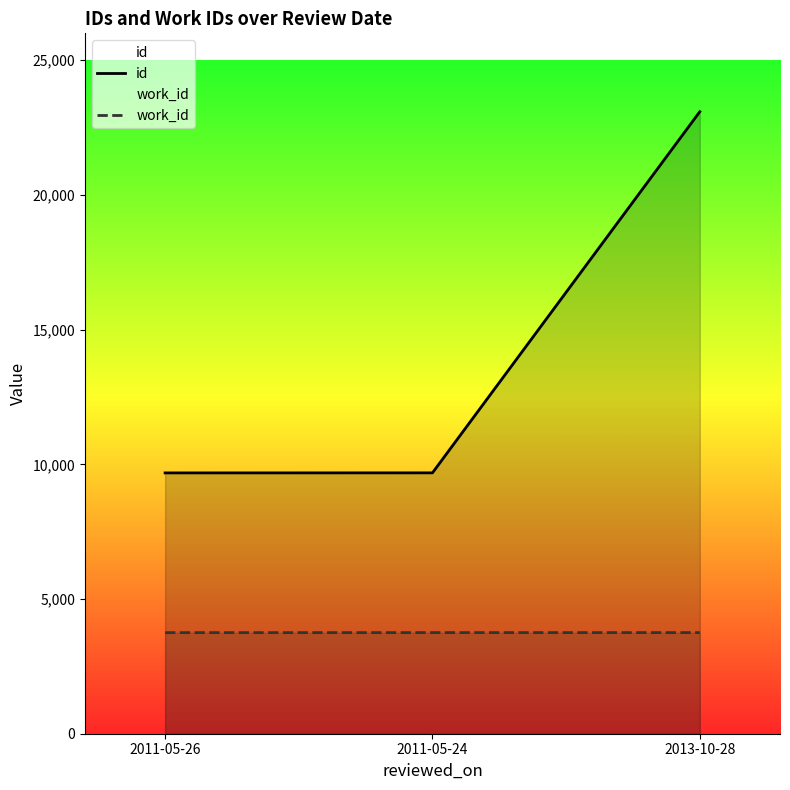

Which series has the largest total across all categories?

id